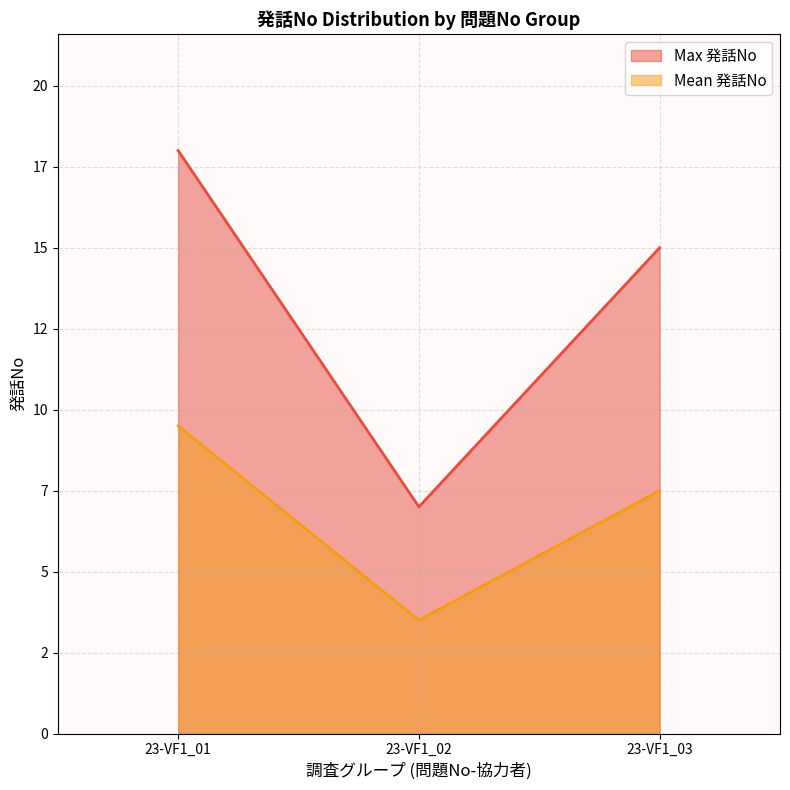

At which label does Mean 発話No reach its minimum?

23-VF1_02